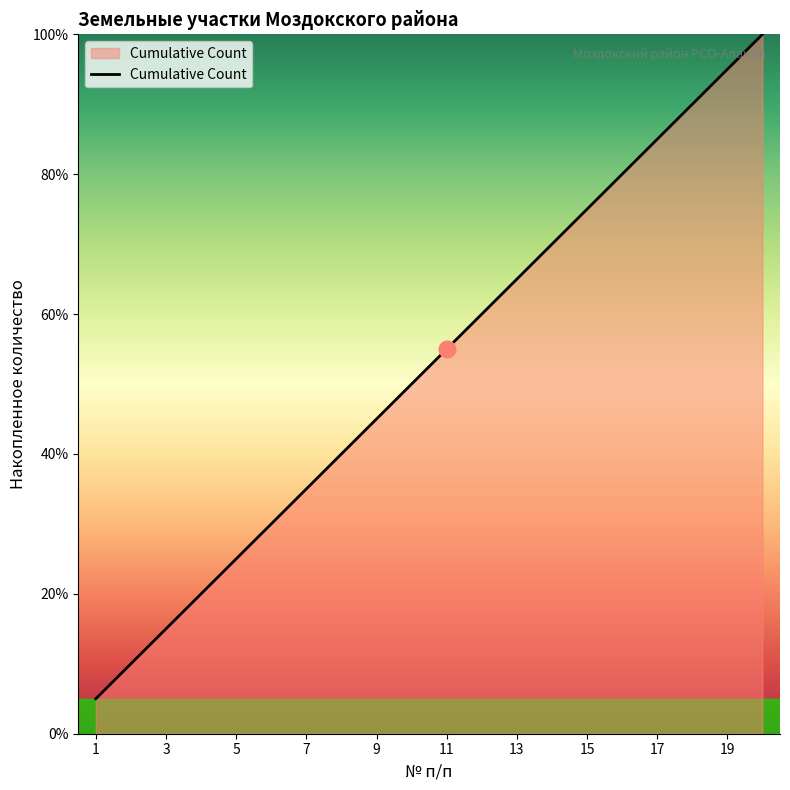

What is the minimum value shown in the chart?

5.0